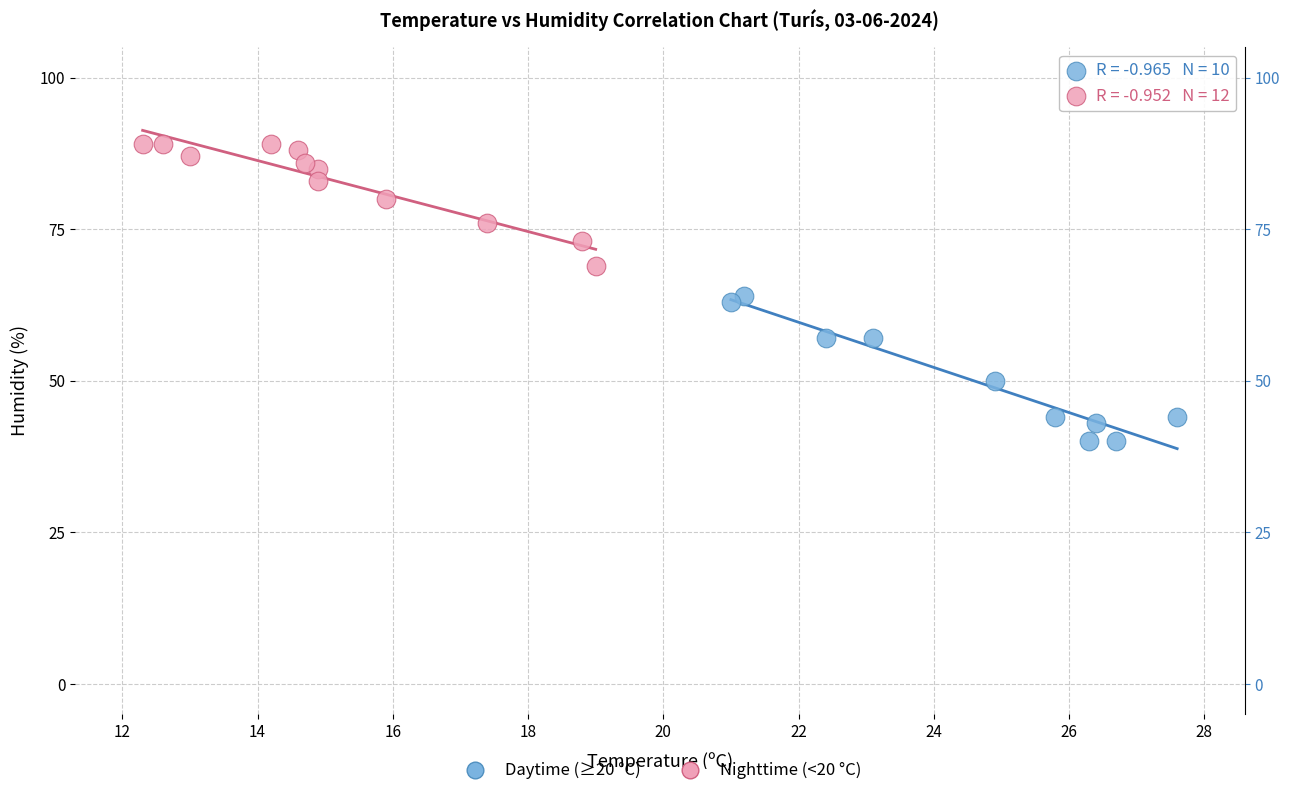

What are all the series names shown in the legend?

Daytime (≥20 °C), Nighttime (<20 °C)